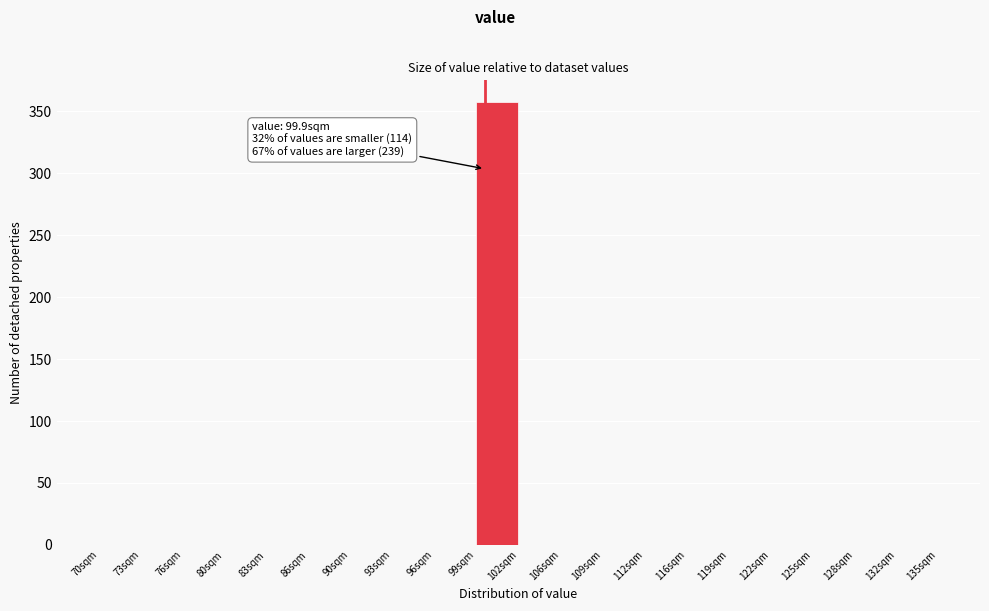

Which range on the x-axis has the tallest bar?

99.25 to 102.50